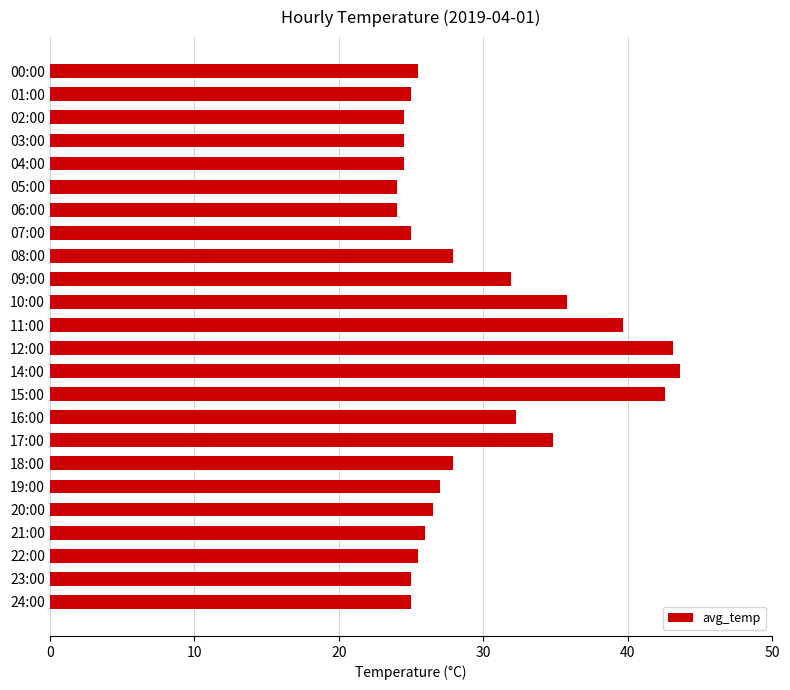

What is the maximum value shown in the chart?

43.6